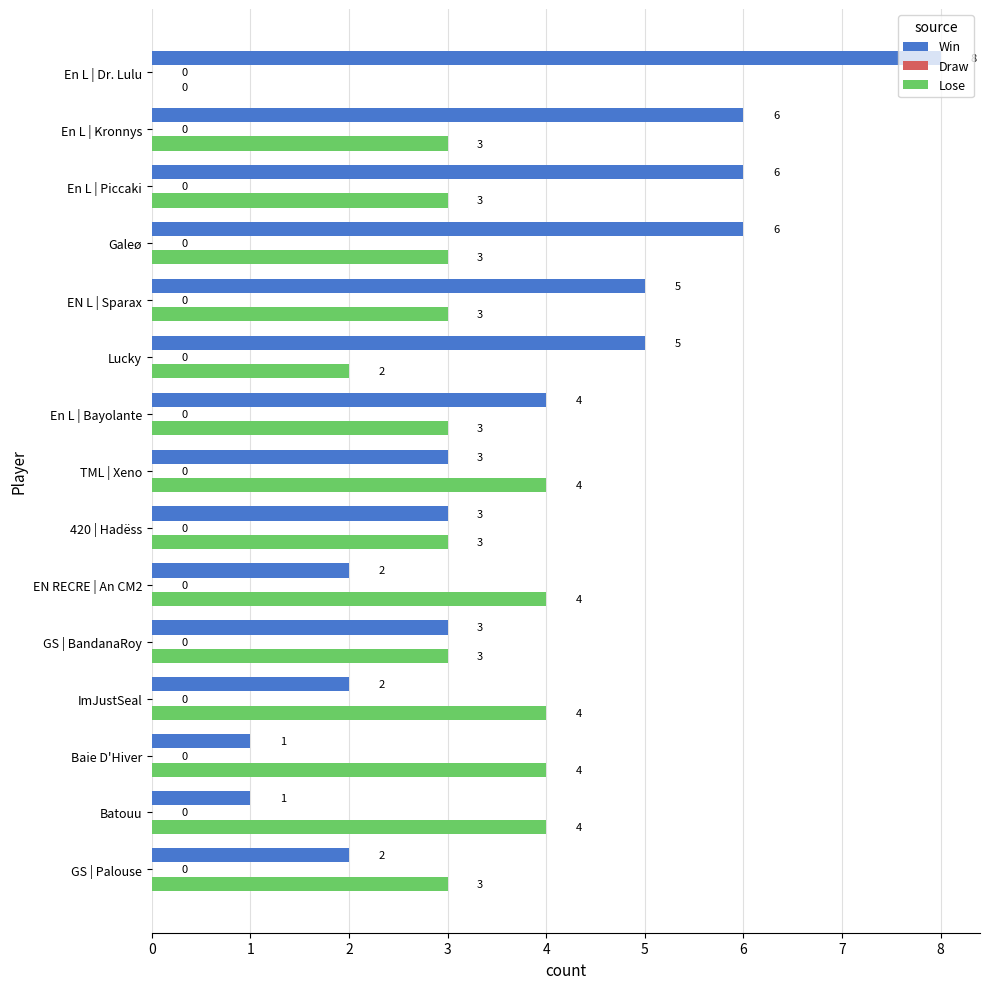

Which category has the highest value in the Win series?

En L | Dr. Lulu